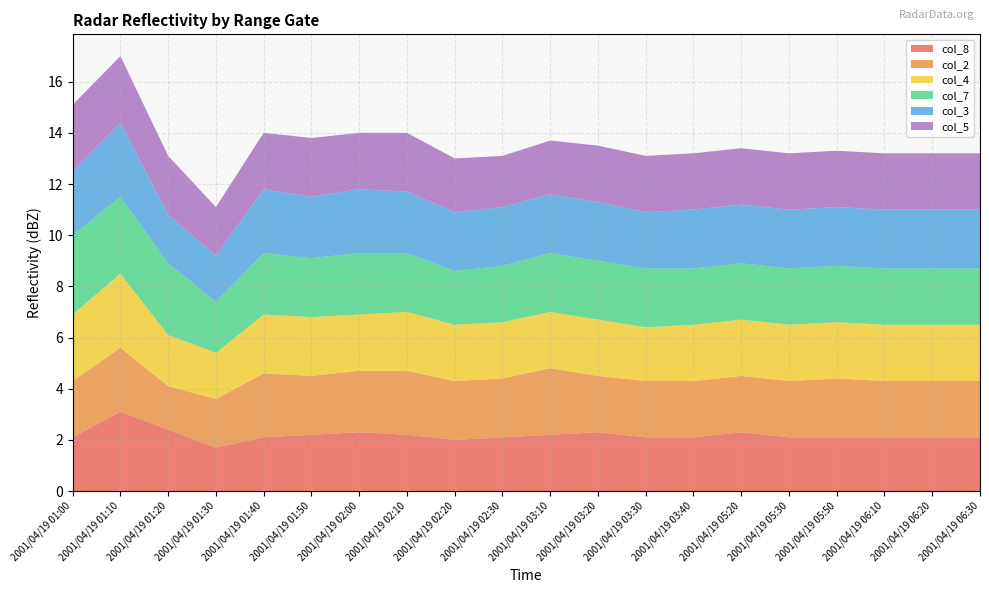

Reading left to right, list all the values displayed in this chart.

col_8: 2001/04/19 01:00=2.1	2001/04/19 01:10=3.1	2001/04/19 01:20=2.4	2001/04/19 01:30=1.7	2001/04/19 01:40=2.1	2001/04/19 01:50=2.2	2001/04/19 02:00=2.3	2001/04/19 02:10=2.2	2001/04/19 02:20=2.0	2001/04/19 02:30=2.1	2001/04/19 03:10=2.2	2001/04/19 03:20=2.3	2001/04/19 03:30=2.1	2001/04/19 03:40=2.1	2001/04/19 05:20=2.3	2001/04/19 05:30=2.1	2001/04/19 05:50=2.1	2001/04/19 06:10=2.1	2001/04/19 06:20=2.1	2001/04/19 06:30=2.1
col_2: 2001/04/19 01:00=2.2	2001/04/19 01:10=2.5	2001/04/19 01:20=1.7	2001/04/19 01:30=1.9	2001/04/19 01:40=2.5	2001/04/19 01:50=2.3	2001/04/19 02:00=2.4	2001/04/19 02:10=2.5	2001/04/19 02:20=2.3	2001/04/19 02:30=2.3	2001/04/19 03:10=2.6	2001/04/19 03:20=2.2	2001/04/19 03:30=2.2	2001/04/19 03:40=2.2	2001/04/19 05:20=2.2	2001/04/19 05:30=2.2	2001/04/19 05:50=2.3	2001/04/19 06:10=2.2	2001/04/19 06:20=2.2	2001/04/19 06:30=2.2
col_4: 2001/04/19 01:00=2.6	2001/04/19 01:10=2.9	2001/04/19 01:20=2.0	2001/04/19 01:30=1.8	2001/04/19 01:40=2.3	2001/04/19 01:50=2.3	2001/04/19 02:00=2.2	2001/04/19 02:10=2.3	2001/04/19 02:20=2.2	2001/04/19 02:30=2.2	2001/04/19 03:10=2.2	2001/04/19 03:20=2.2	2001/04/19 03:30=2.1	2001/04/19 03:40=2.2	2001/04/19 05:20=2.2	2001/04/19 05:30=2.2	2001/04/19 05:50=2.2	2001/04/19 06:10=2.2	2001/04/19 06:20=2.2	2001/04/19 06:30=2.2
col_7: 2001/04/19 01:00=3.1	2001/04/19 01:10=3.0	2001/04/19 01:20=2.8	2001/04/19 01:30=2.0	2001/04/19 01:40=2.4	2001/04/19 01:50=2.3	2001/04/19 02:00=2.4	2001/04/19 02:10=2.3	2001/04/19 02:20=2.1	2001/04/19 02:30=2.2	2001/04/19 03:10=2.3	2001/04/19 03:20=2.3	2001/04/19 03:30=2.3	2001/04/19 03:40=2.2	2001/04/19 05:20=2.2	2001/04/19 05:30=2.2	2001/04/19 05:50=2.2	2001/04/19 06:10=2.2	2001/04/19 06:20=2.2	2001/04/19 06:30=2.2
col_3: 2001/04/19 01:00=2.5	2001/04/19 01:10=2.9	2001/04/19 01:20=1.9	2001/04/19 01:30=1.8	2001/04/19 01:40=2.5	2001/04/19 01:50=2.4	2001/04/19 02:00=2.5	2001/04/19 02:10=2.4	2001/04/19 02:20=2.3	2001/04/19 02:30=2.3	2001/04/19 03:10=2.3	2001/04/19 03:20=2.3	2001/04/19 03:30=2.2	2001/04/19 03:40=2.3	2001/04/19 05:20=2.3	2001/04/19 05:30=2.3	2001/04/19 05:50=2.3	2001/04/19 06:10=2.3	2001/04/19 06:20=2.3	2001/04/19 06:30=2.3
col_5: 2001/04/19 01:00=2.6	2001/04/19 01:10=2.6	2001/04/19 01:20=2.3	2001/04/19 01:30=1.9	2001/04/19 01:40=2.2	2001/04/19 01:50=2.3	2001/04/19 02:00=2.2	2001/04/19 02:10=2.3	2001/04/19 02:20=2.1	2001/04/19 02:30=2.0	2001/04/19 03:10=2.1	2001/04/19 03:20=2.2	2001/04/19 03:30=2.2	2001/04/19 03:40=2.2	2001/04/19 05:20=2.2	2001/04/19 05:30=2.2	2001/04/19 05:50=2.2	2001/04/19 06:10=2.2	2001/04/19 06:20=2.2	2001/04/19 06:30=2.2